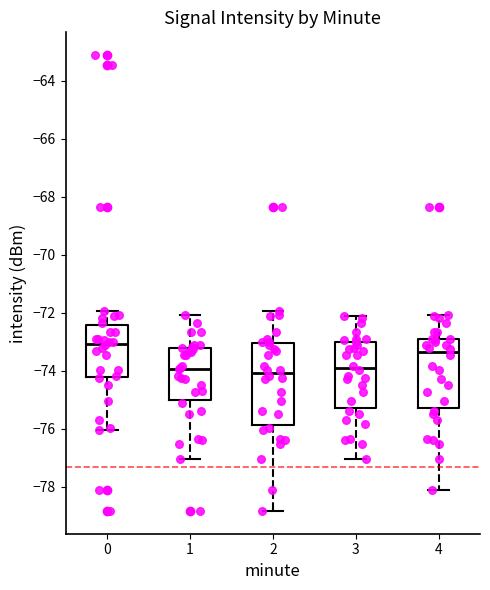

Reading left to right, transcribe this box plot: for each box, give where its median line is, the range the box spans, and where its two whiskers end, as read against the y-axis. The values are not printed on the chart, so give them approximately, as read against the axis.

0: median -73.0, box -74.2 to -72.4, whiskers -76.0 to -72.0
1: median -74.0, box -75.0 to -73.2, whiskers -77.0 to -72.0
2: median -74.0, box -75.8 to -73.0, whiskers -78.8 to -72.0
3: median -74.0, box -75.2 to -73.0, whiskers -77.0 to -72.0
4: median -73.4, box -75.2 to -73.0, whiskers -78.2 to -72.0